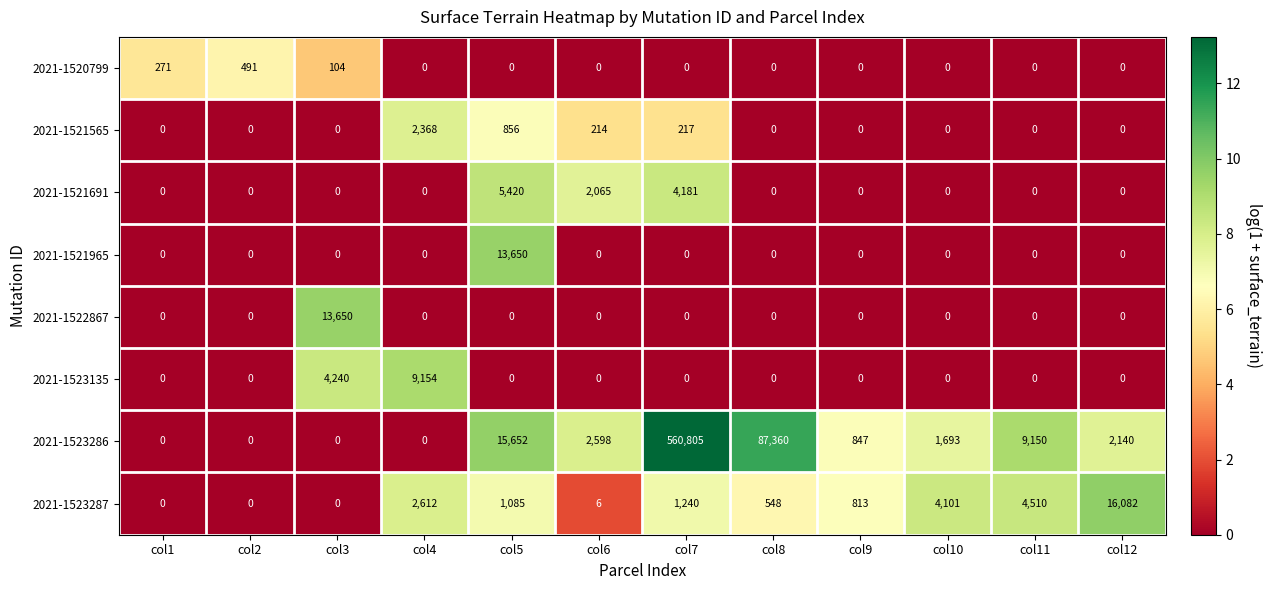

At which label does 2021-1523286 first exceed 2140?

col5